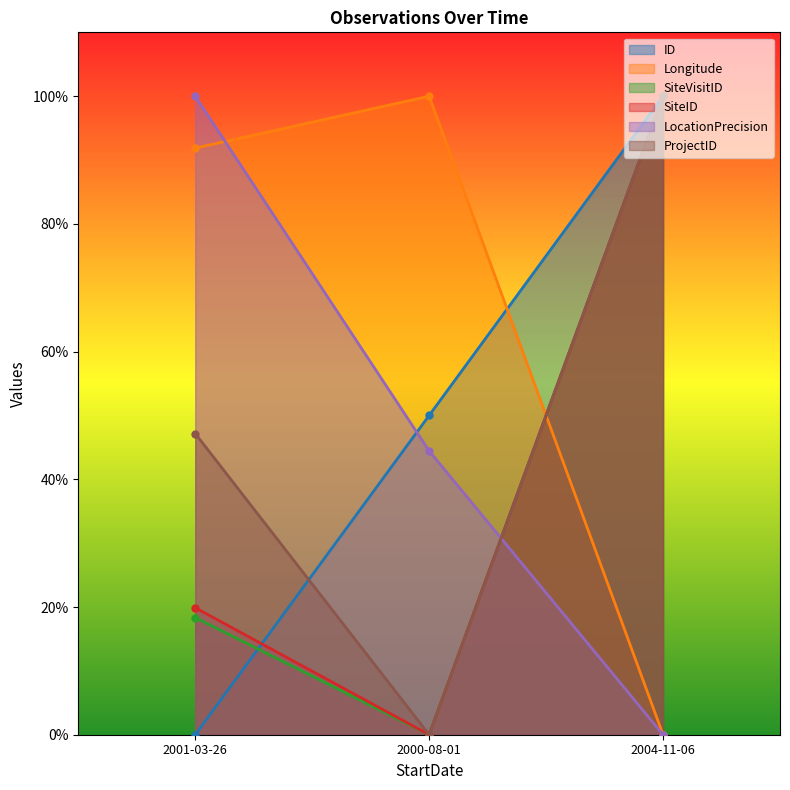

Does the chart have visible grid lines?

No